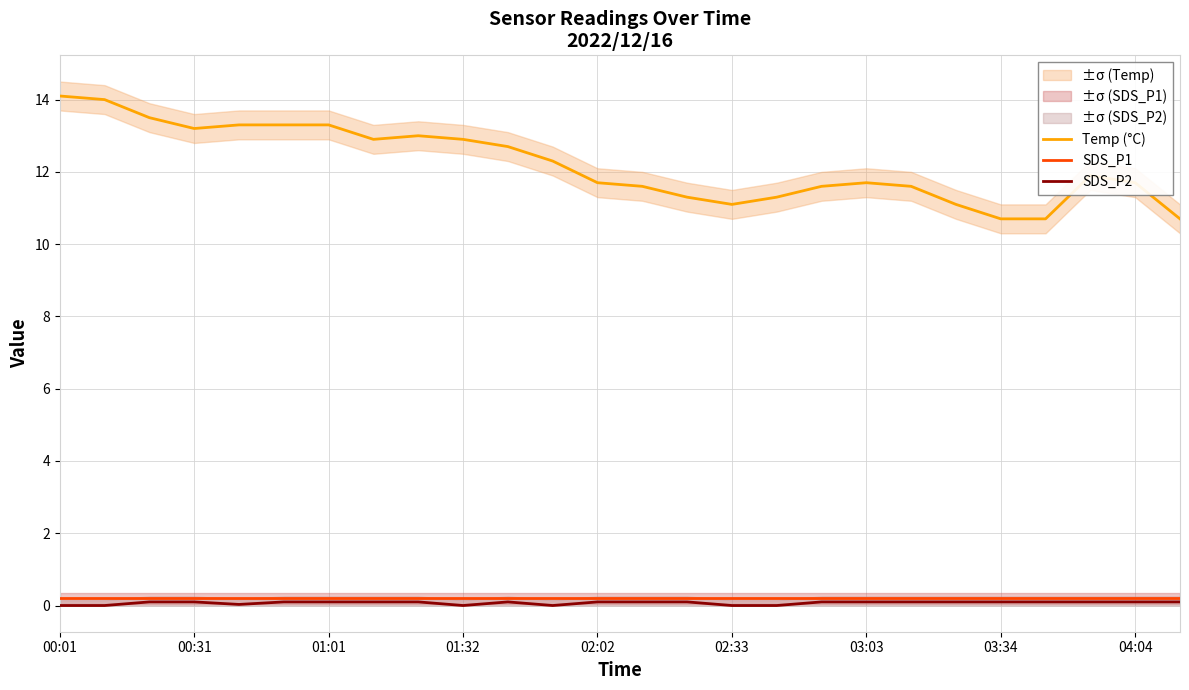

What is the difference between the highest and lowest values at 10?

12.6